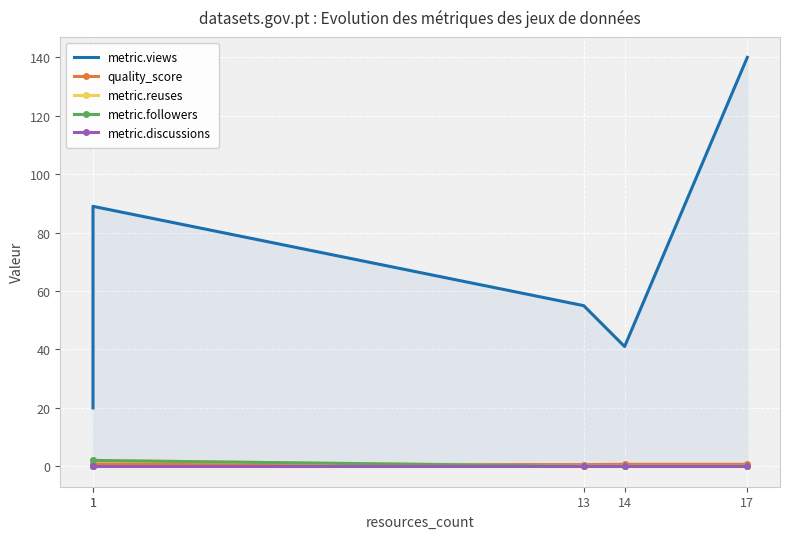

True or false: metric.discussions and metric.followers intersect in this chart.

False